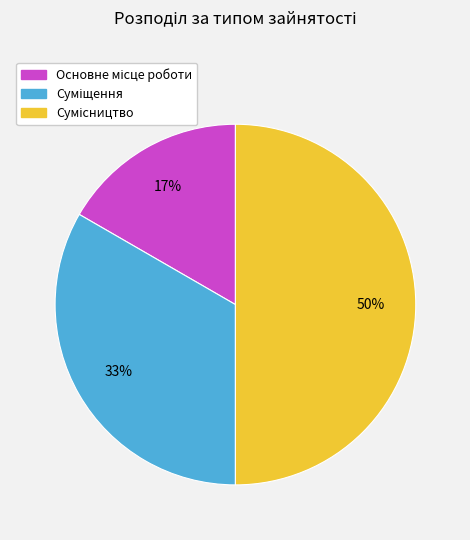

To the nearest percent, what is the average slice percentage?

33%